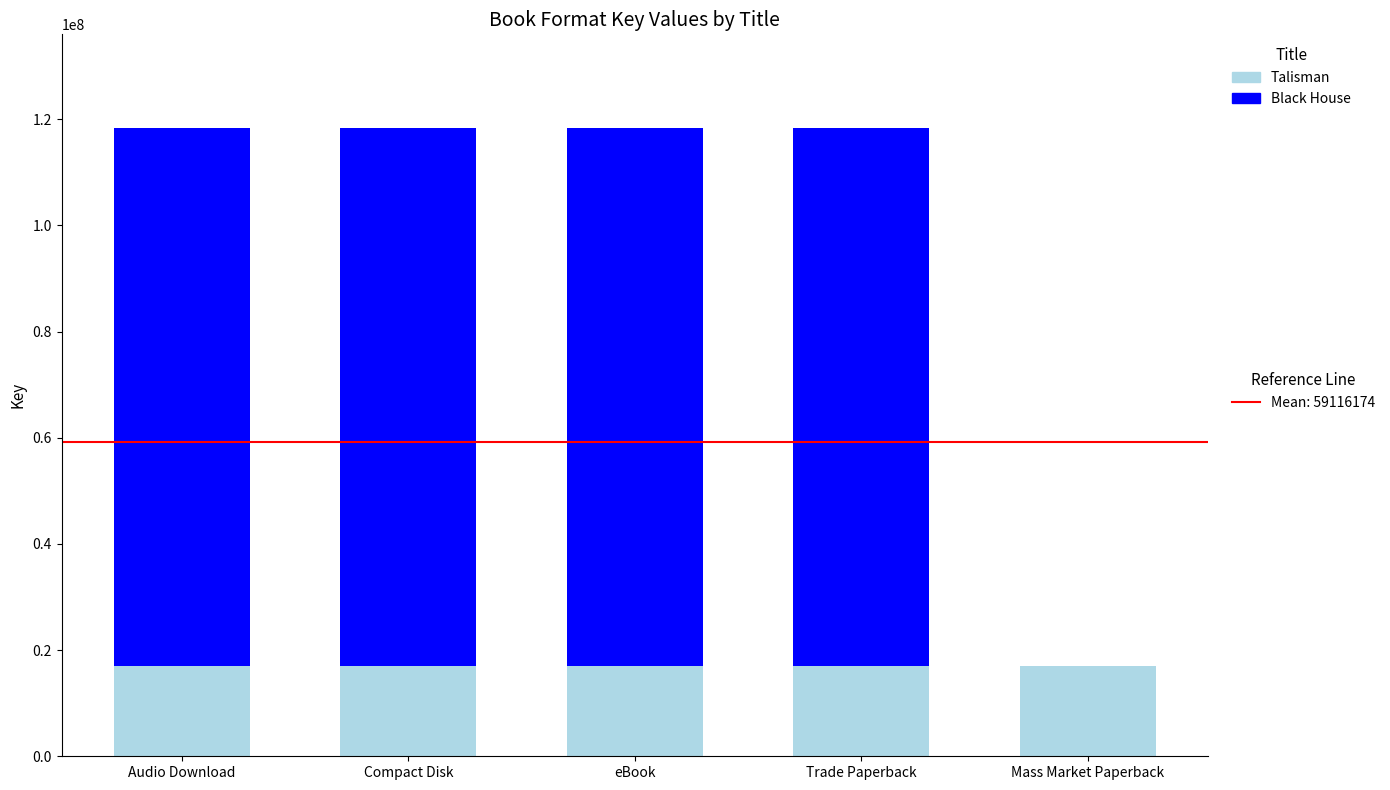

What is the total value across all series at Trade Paperback?

118232348